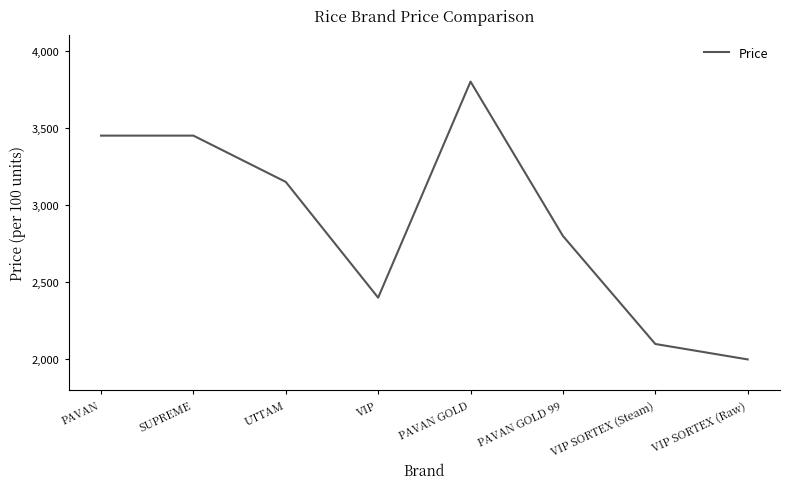

What is the sum of all values?

23150